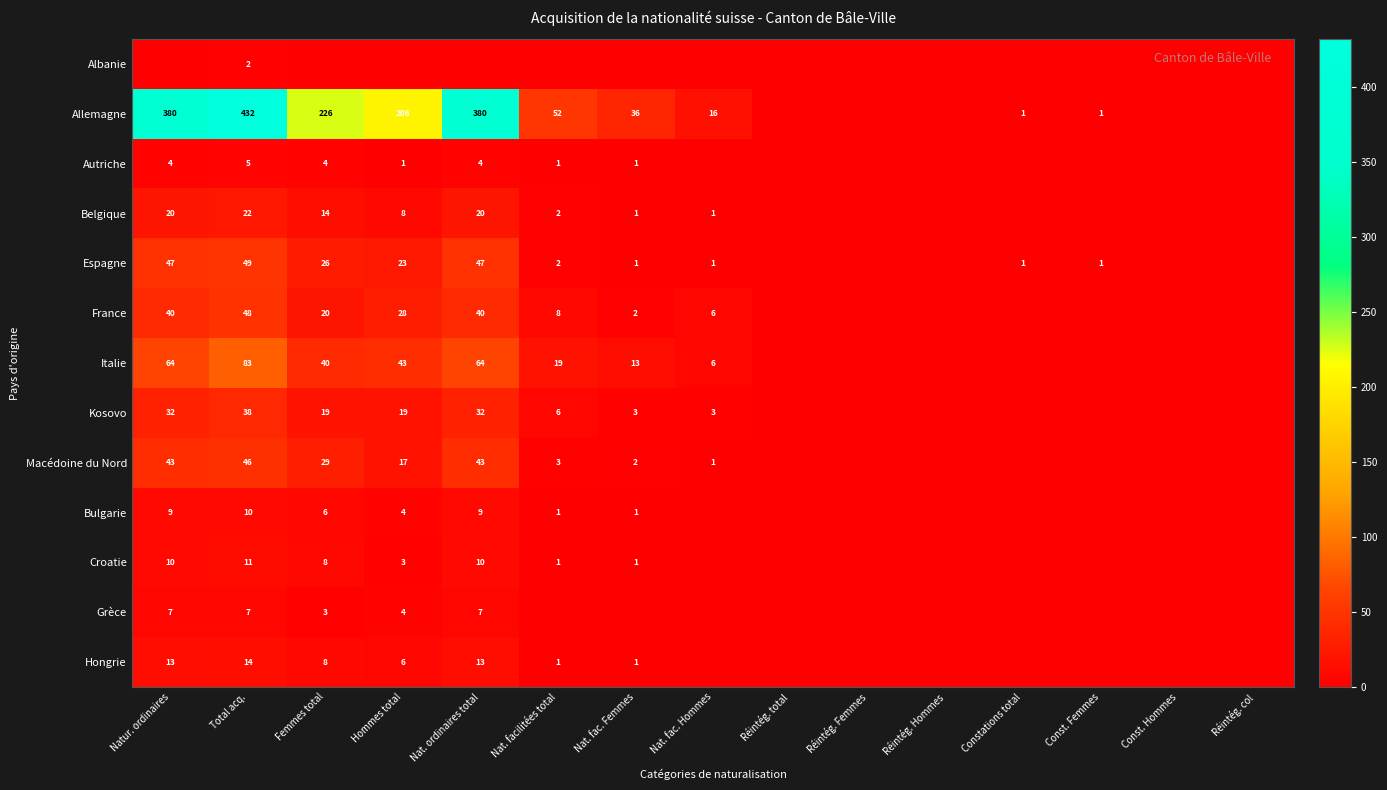

The Macédoine du Nord series shows 5 at Hommes total. True or false?

False